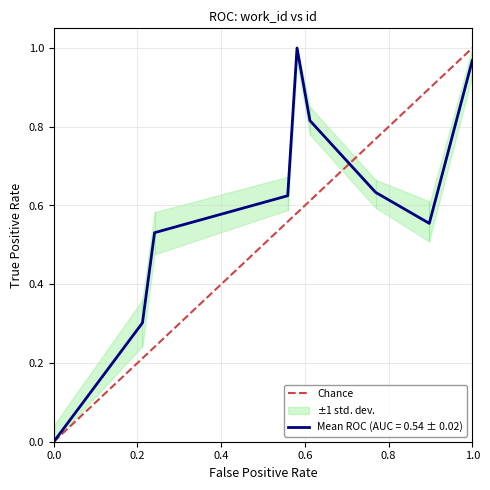

Between 0.0 and 1.0, which is larger?

1.0